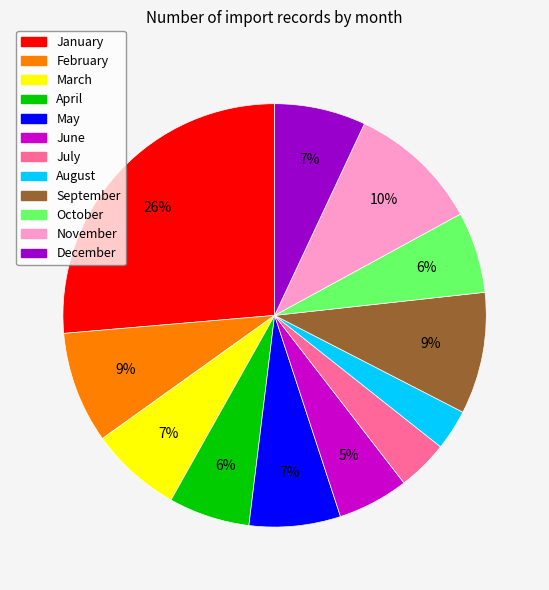

Is the sum of March and April greater than half?

No